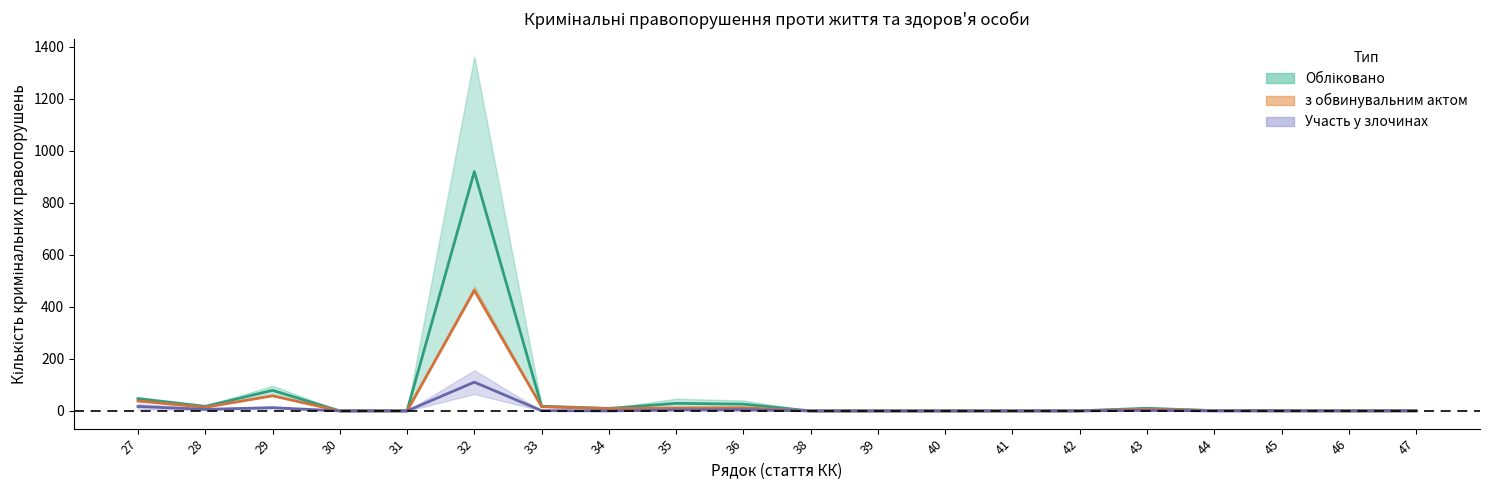

What is the sum of all Обліковано values?

1162.0